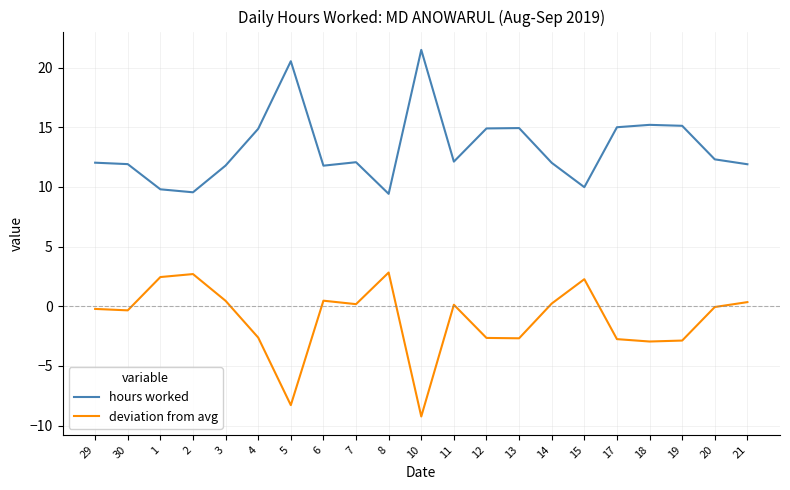

What is the approximate value of hours worked at 15?

10.0